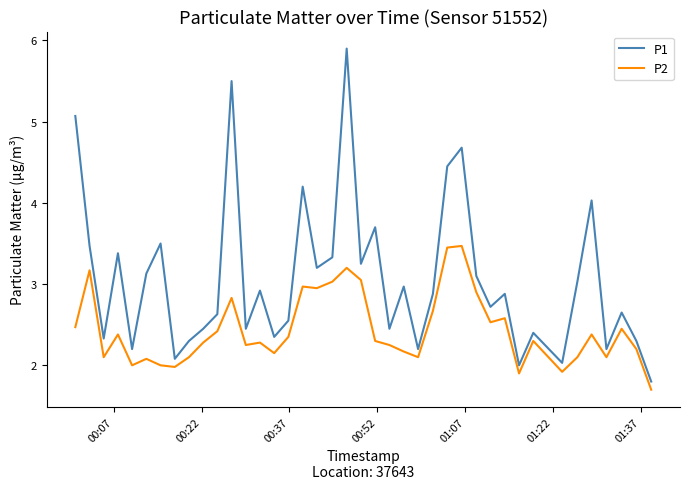

Rank the series by their average value, from highest to lowest.

P1, P2